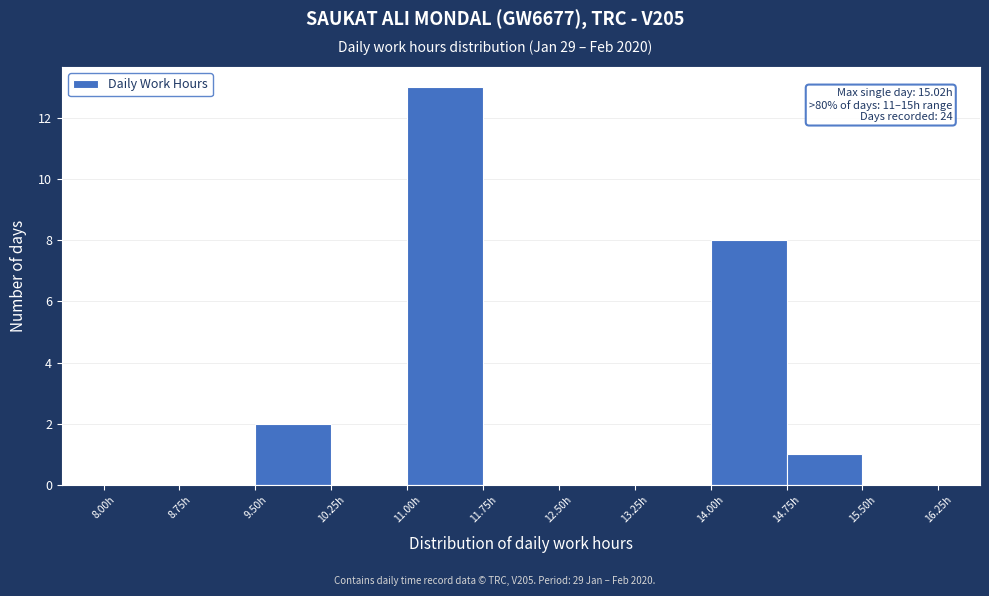

Over which range of the x-axis is the bar tallest?

11.00 to 11.75